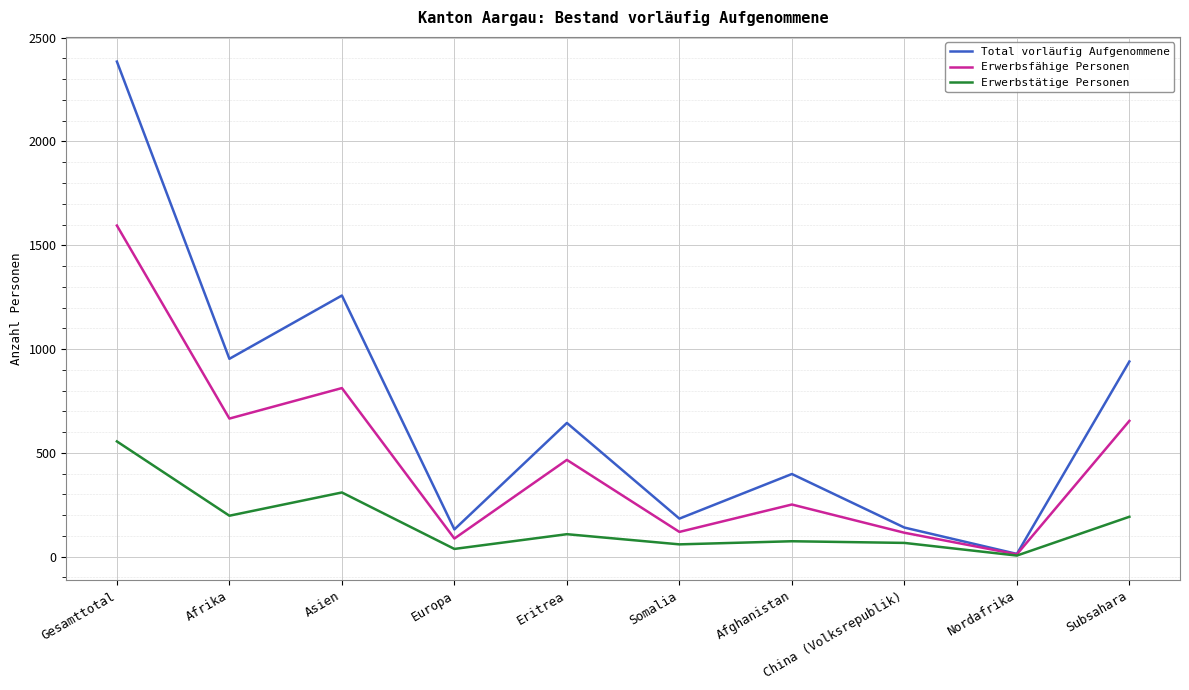

At which category is the sum across all series the highest?

Gesamttotal